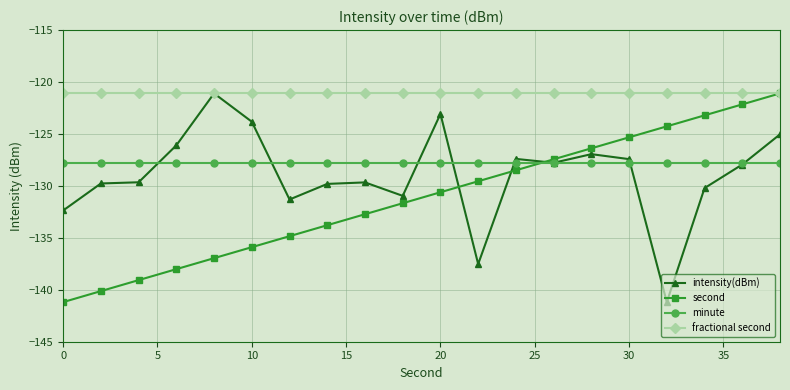

What is the value of the fractional second point at the 15th from the left?

-121.1